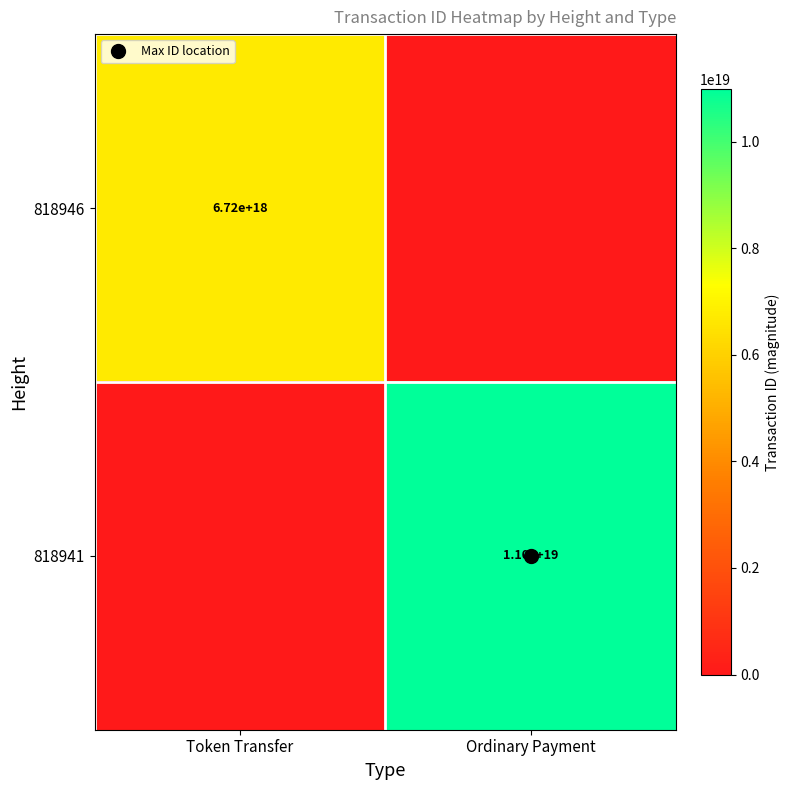

What is the greatest value displayed?

10988255023300243456